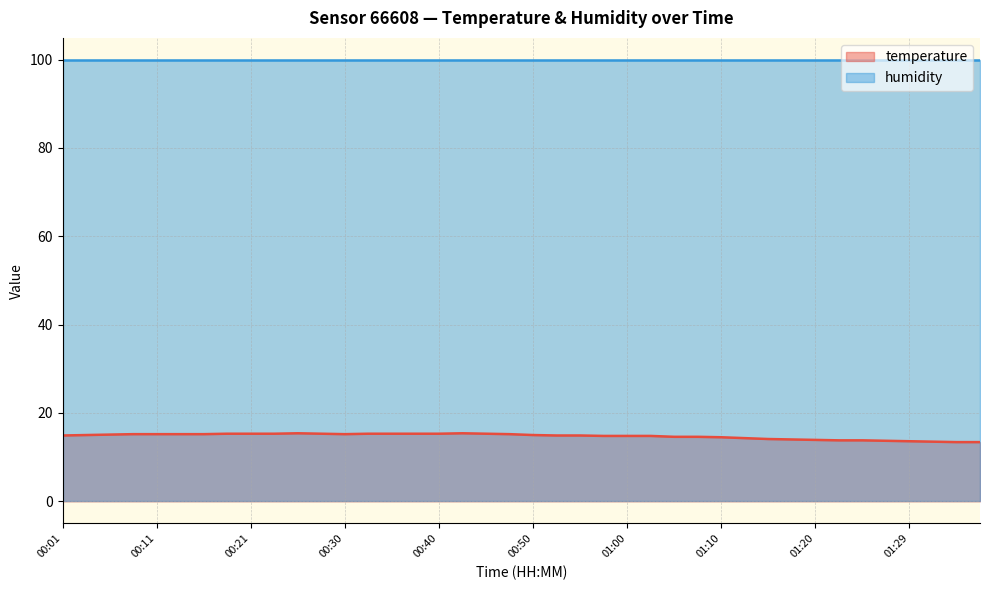

True or false: temperature and humidity intersect in this chart.

False